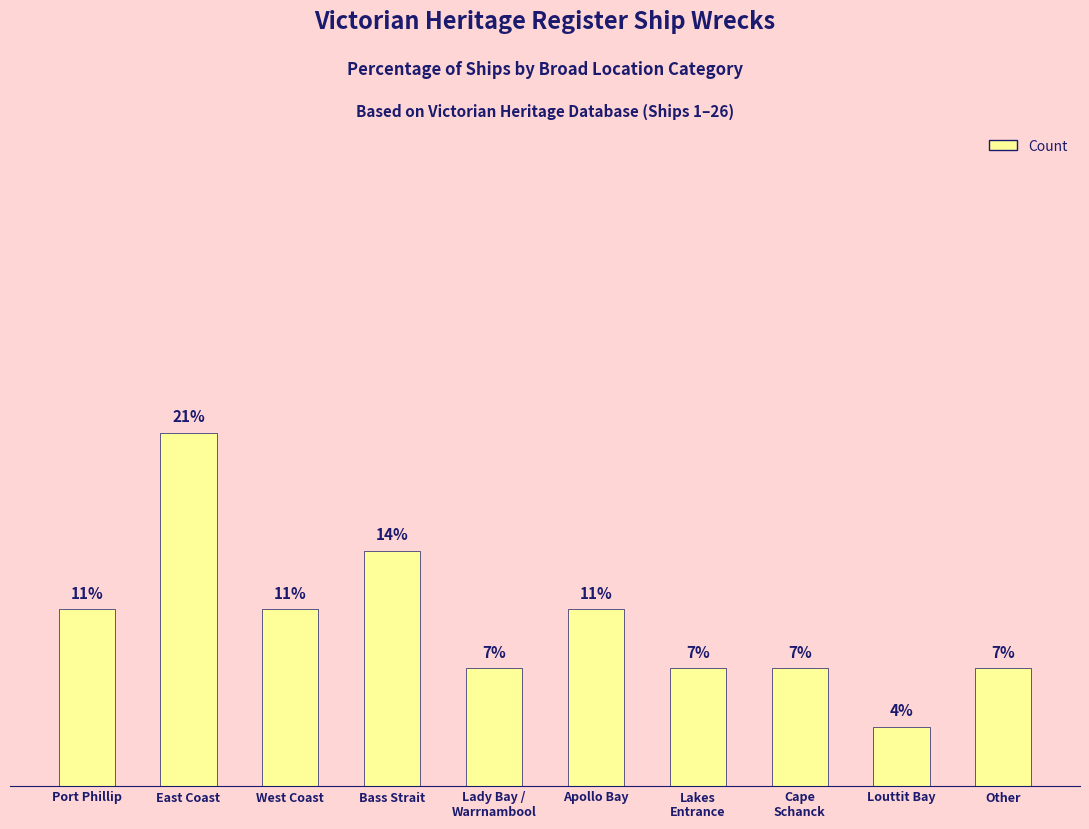

Between Louttit Bay and East Coast, which is larger?

East Coast